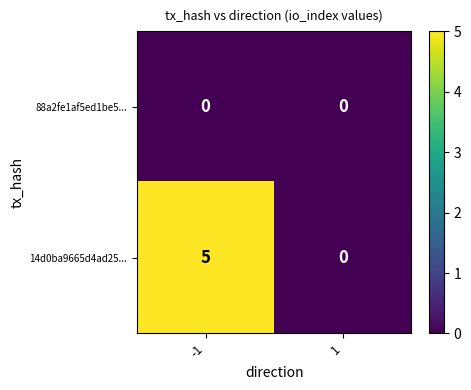

How many values in 14d0ba9665d4ad25... are above zero?

1